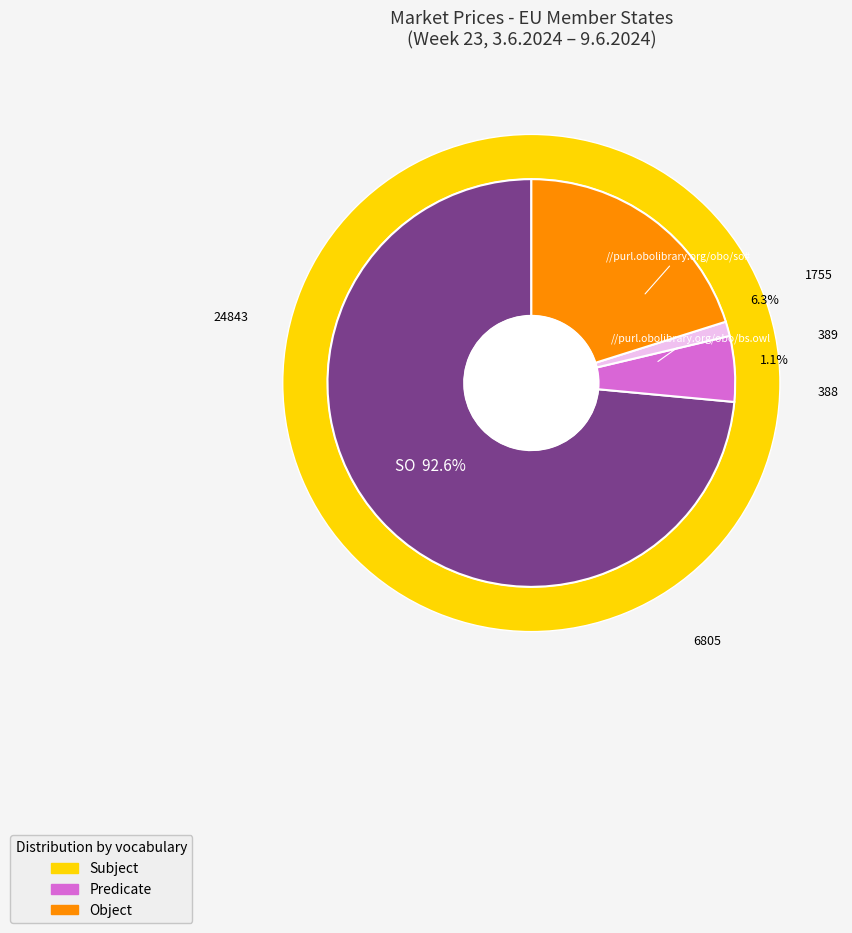

What portion of the pie excludes Biki O3?

92.5%